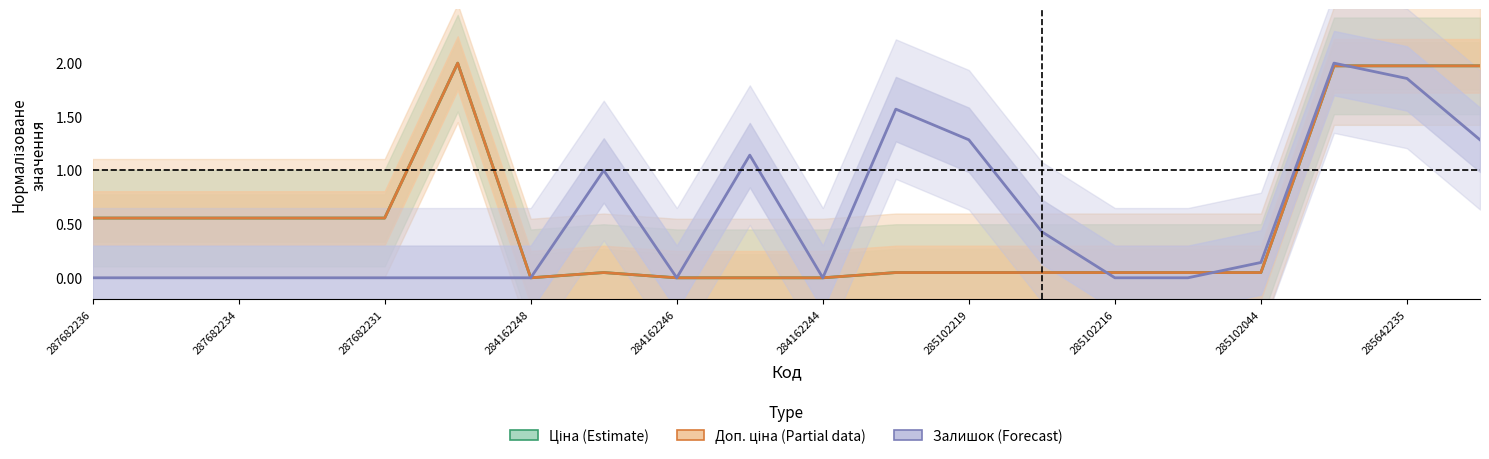

The value of Ціна (Estimate) at 284162246 is 0.0. True or false?

True